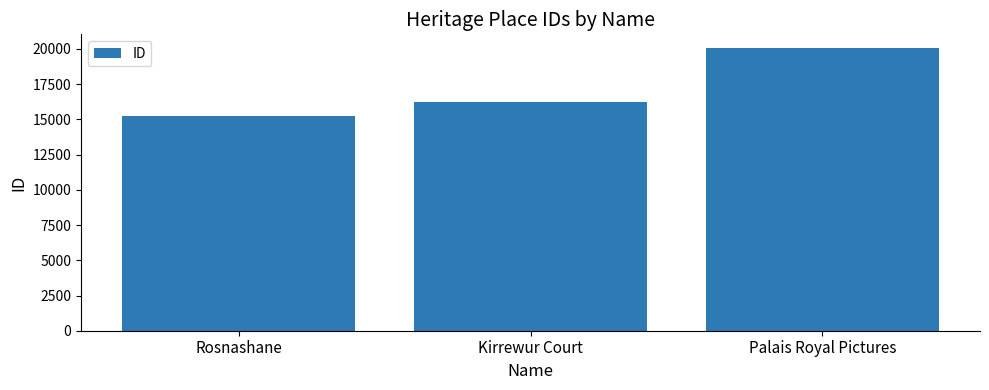

True or false: the data shows 20039 at Palais Royal Pictures.

True